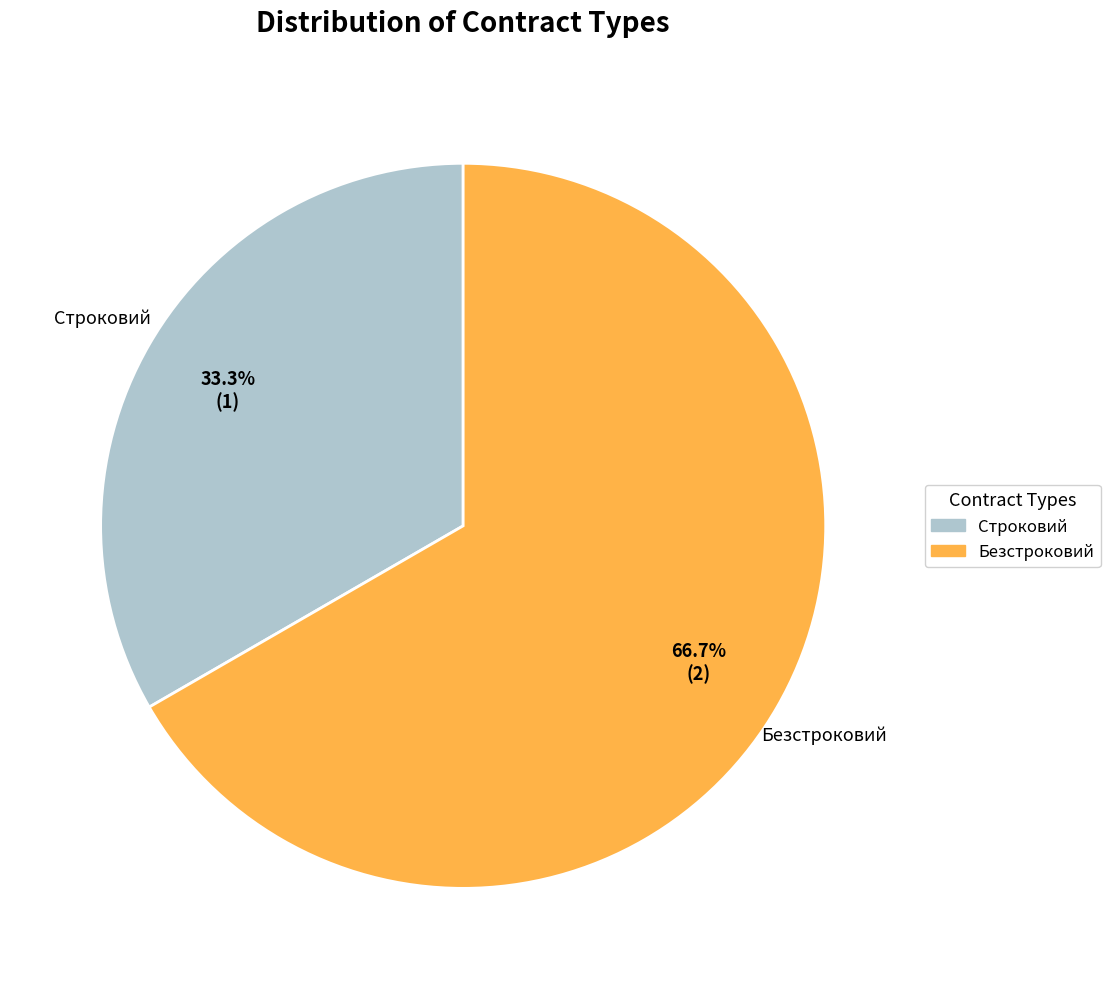

Is it true that Безстроковий is 67% of the pie?

True